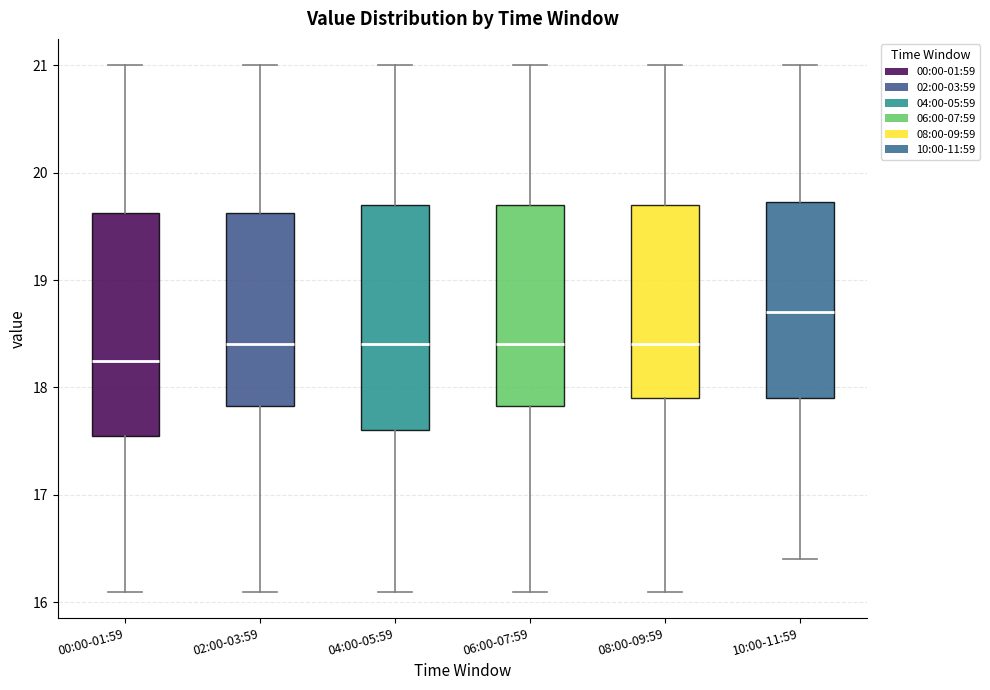

Reading left to right, transcribe this box plot: for each box, give where its median line is, the range the box spans, and where its two whiskers end, as read against the y-axis. The values are not printed on the chart, so give them approximately, as read against the axis.

00:00-01:59: median 18.3, box 17.6 to 19.6, whiskers 16.1 to 21.0
02:00-03:59: median 18.4, box 17.8 to 19.6, whiskers 16.1 to 21.0
04:00-05:59: median 18.4, box 17.6 to 19.7, whiskers 16.1 to 21.0
06:00-07:59: median 18.4, box 17.8 to 19.7, whiskers 16.1 to 21.0
08:00-09:59: median 18.4, box 17.9 to 19.7, whiskers 16.1 to 21.0
10:00-11:59: median 18.7, box 17.9 to 19.7, whiskers 16.4 to 21.0